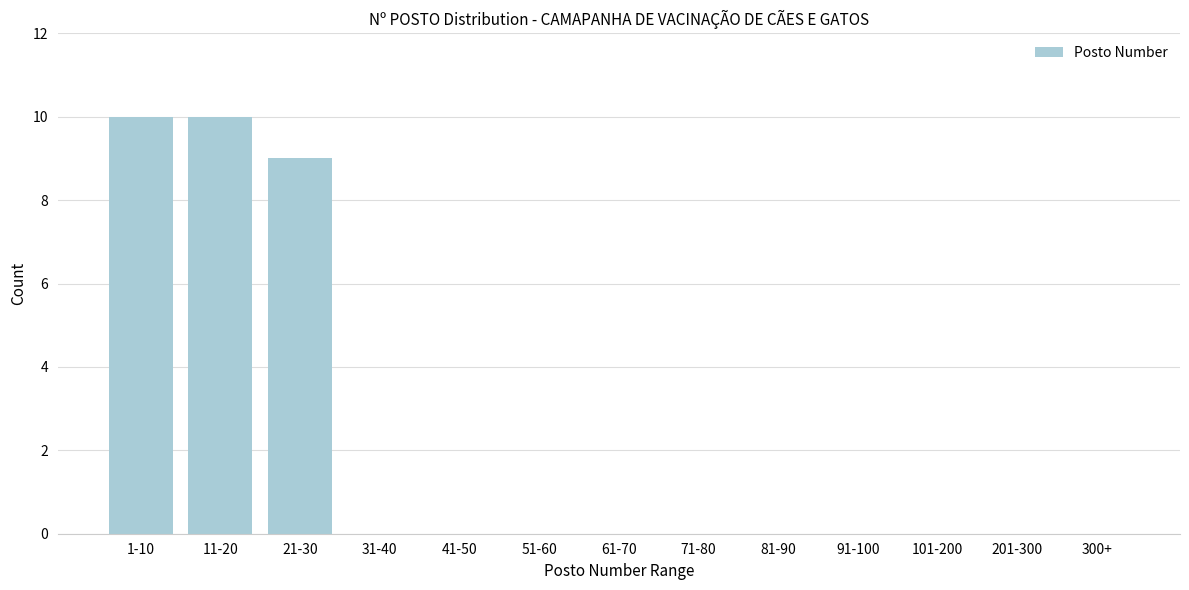

Reading left to right, list all the values displayed in this chart.

1-10=10	11-20=10	21-30=9	31-40=0	41-50=0	51-60=0	61-70=0	71-80=0	81-90=0	91-100=0	101-200=0	201-300=0	300+=0